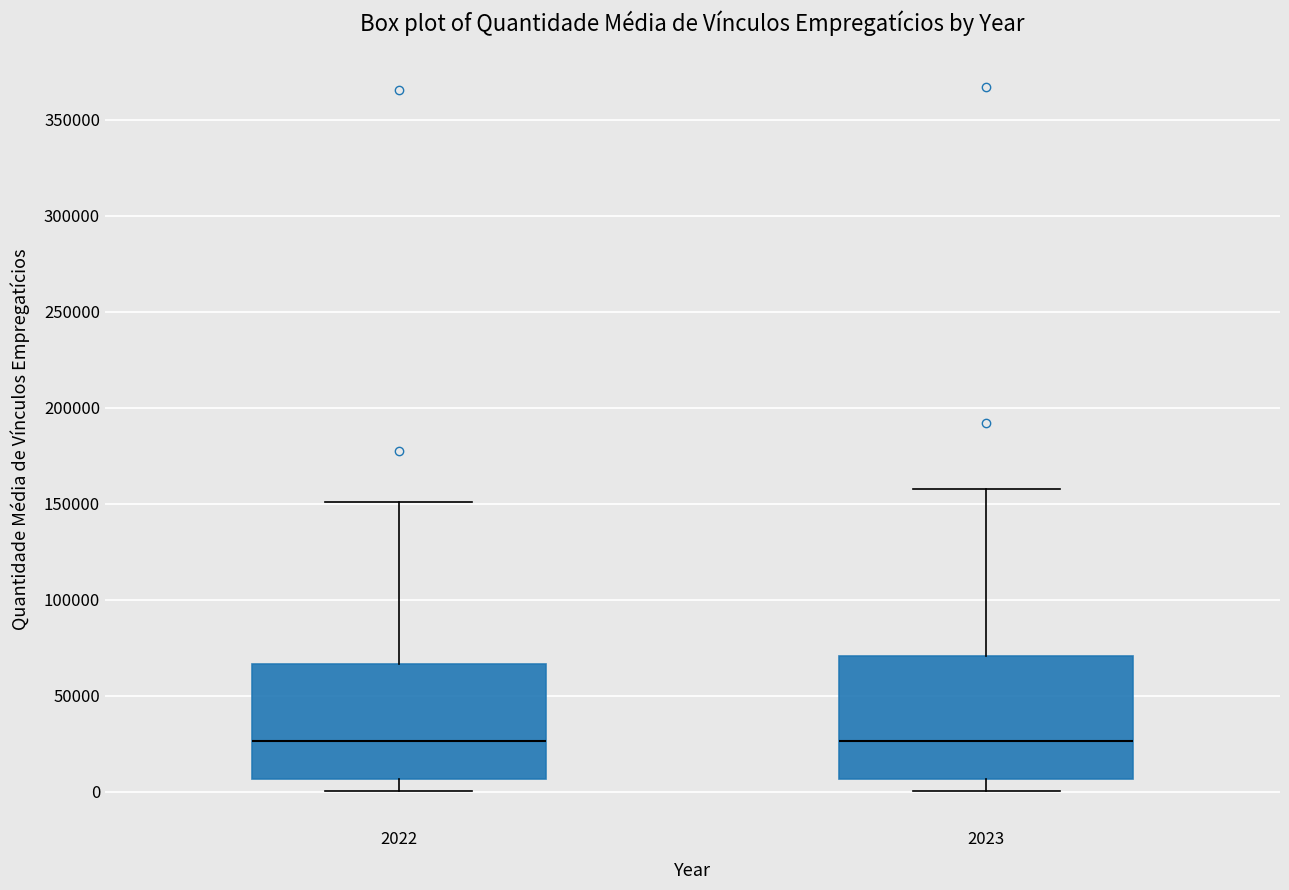

Where is the upper edge of the box at x = 2023 on the y-axis? The values are not printed on the chart, so give them approximately, as read against the axis.

70000